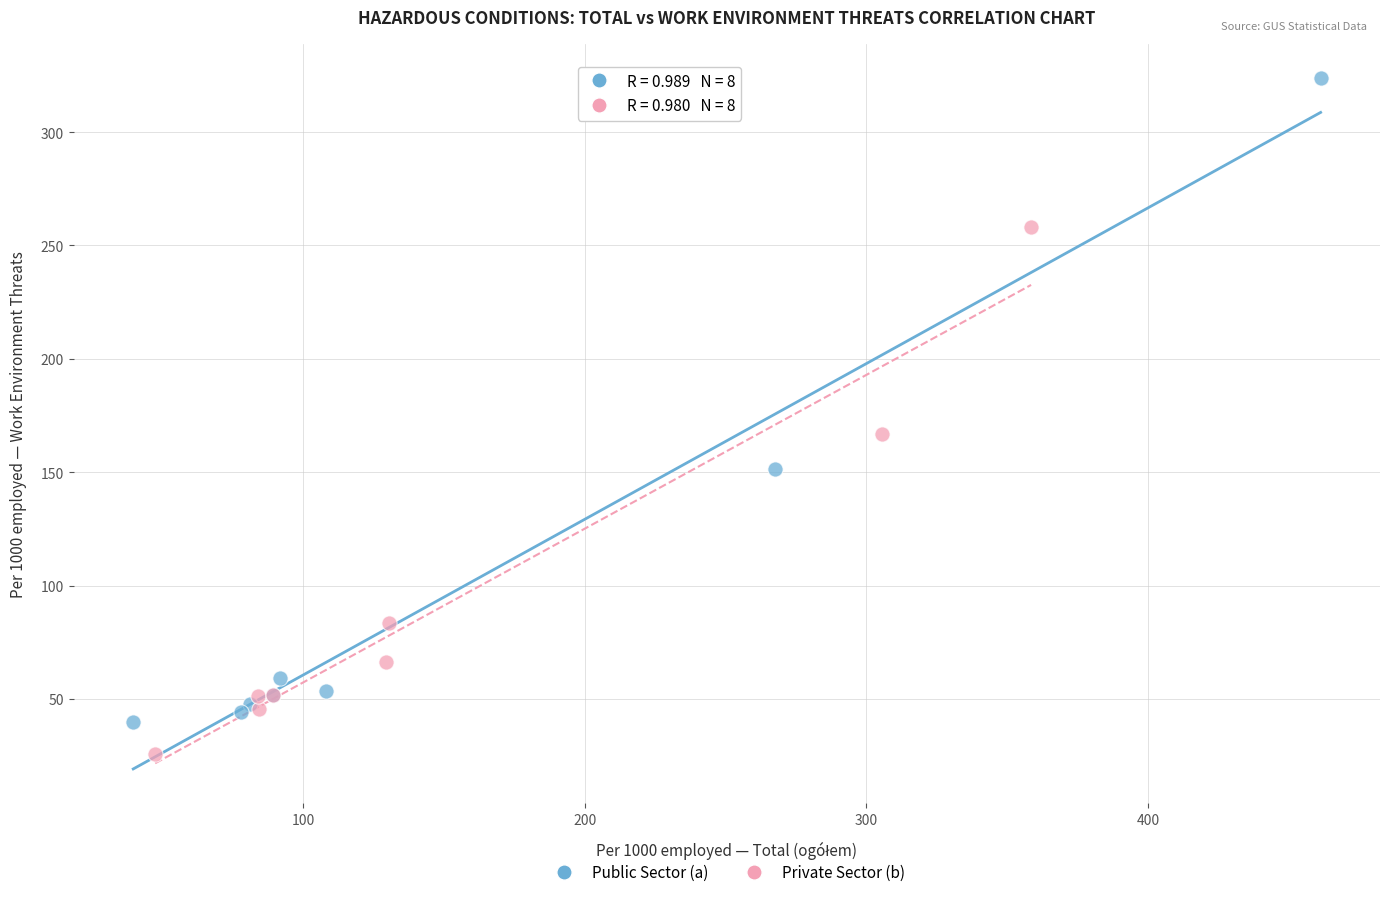

Which series reaches the minimum Y coordinate?

Private Sector (b)